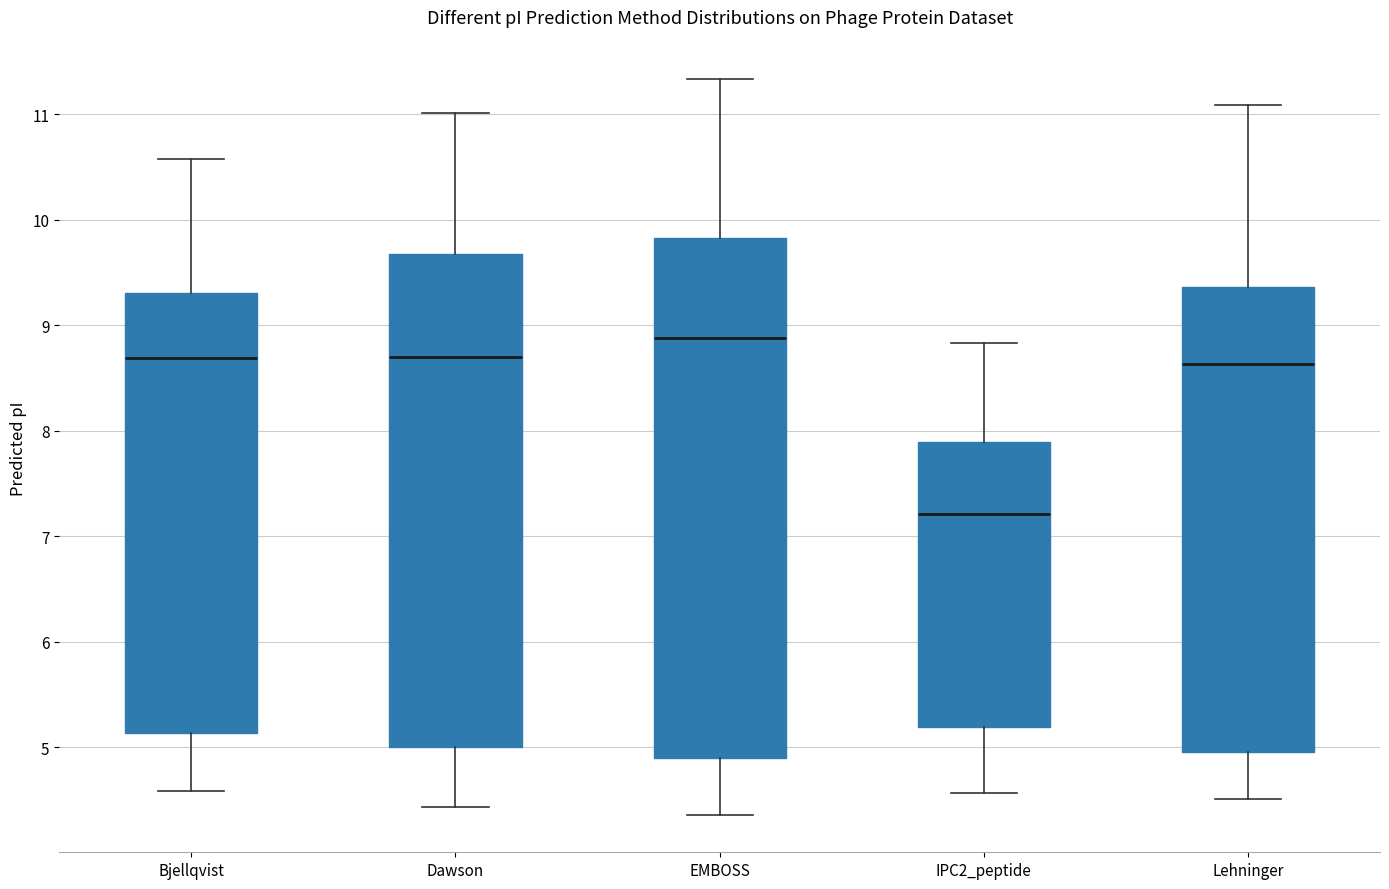

Where does the upper whisker of the box for IPC2_peptide end on the y-axis? The values are not printed on the chart, so give them approximately, as read against the axis.

8.8